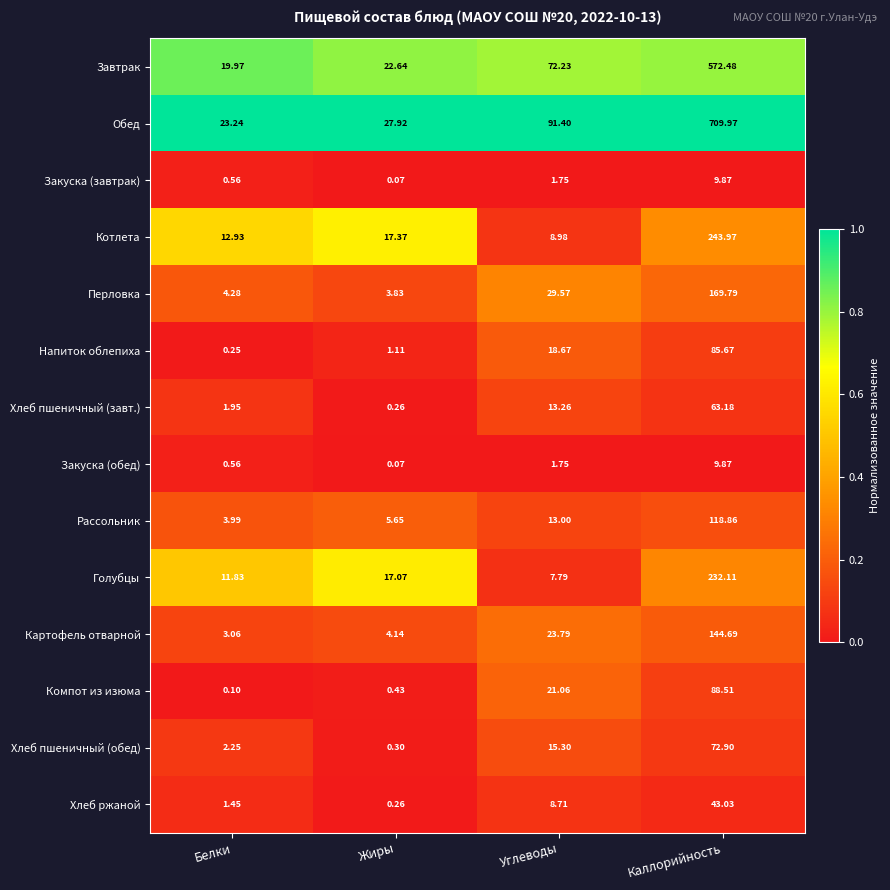

List the labels in order of Завтрак value, smallest first.

Белки, Жиры, Углеводы, Каллорийность